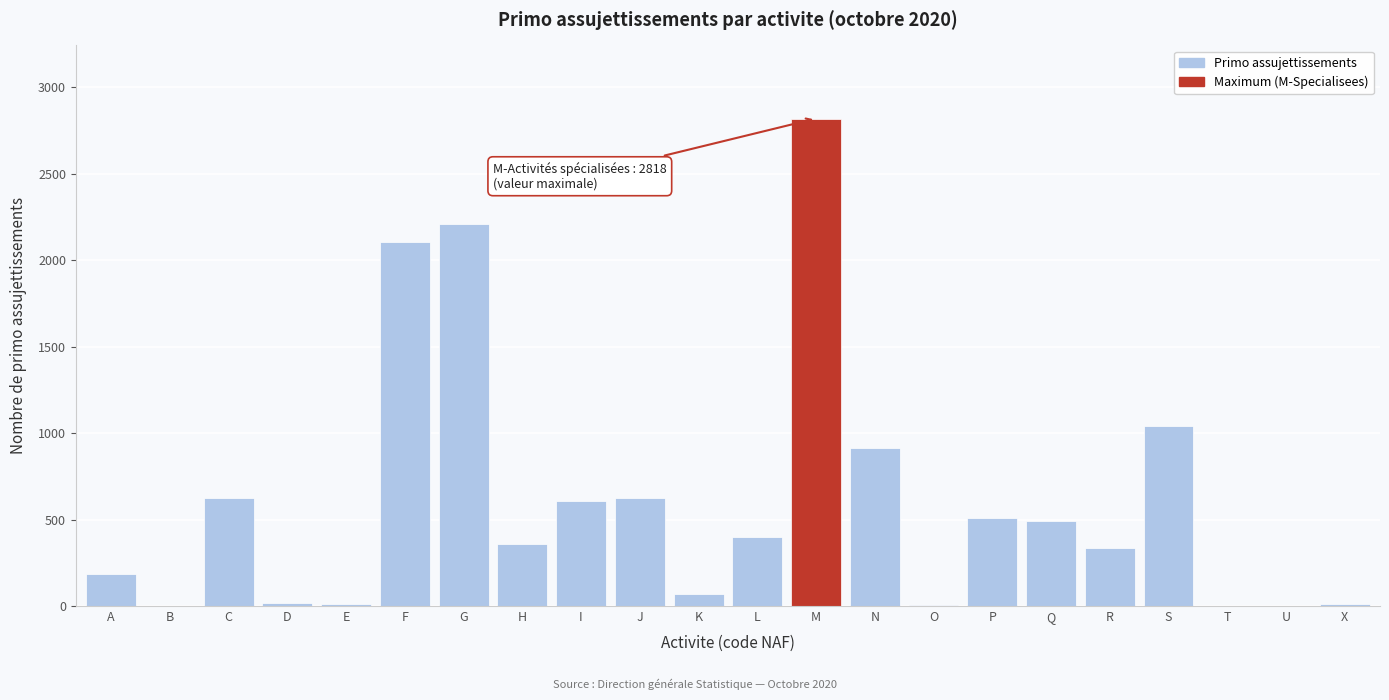

At which label is the value closest to 1409?

S